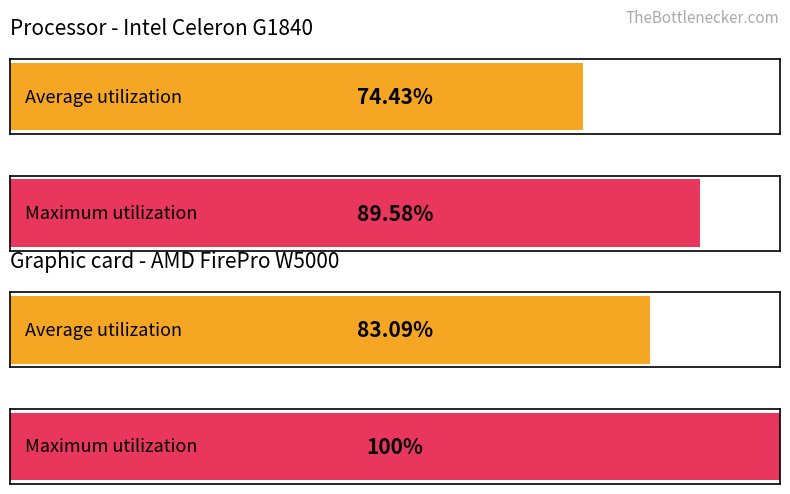

Is the value of Maximum utilization at 14 greater than the value of Average utilization at 8?

Yes